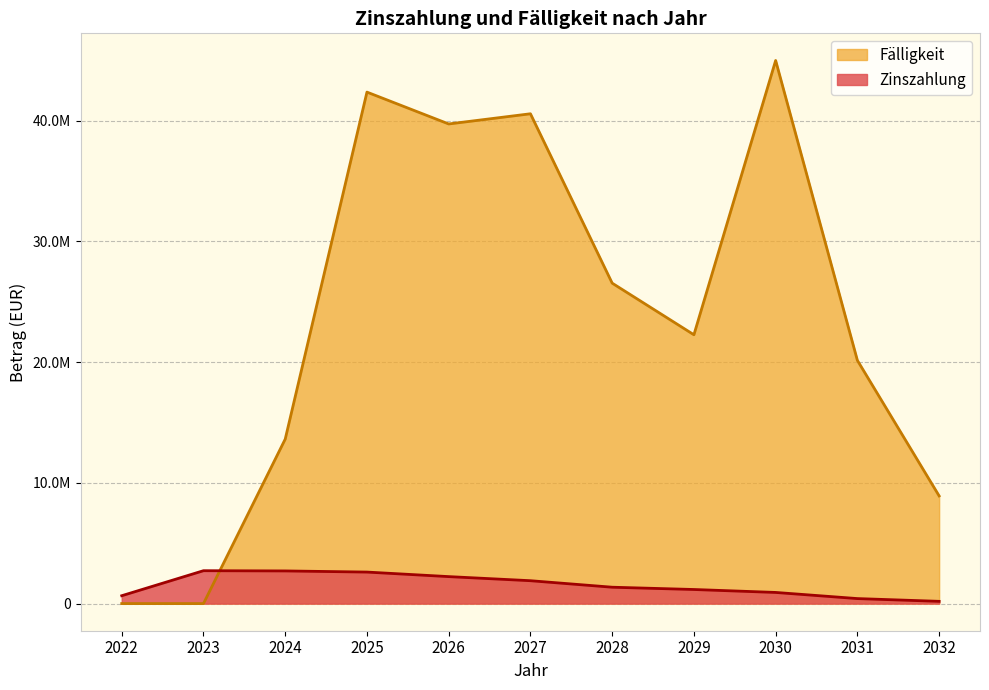

Which category has the highest value across all series?

2030